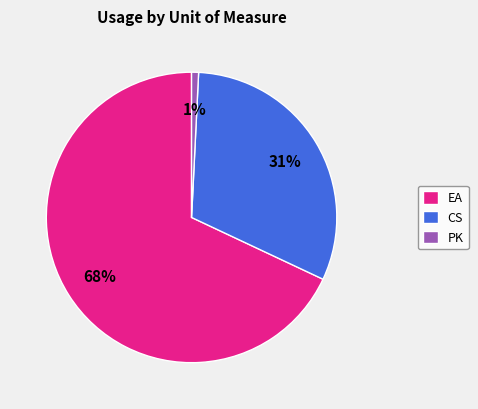

Is there any slice that represents more than half of the pie?

Yes